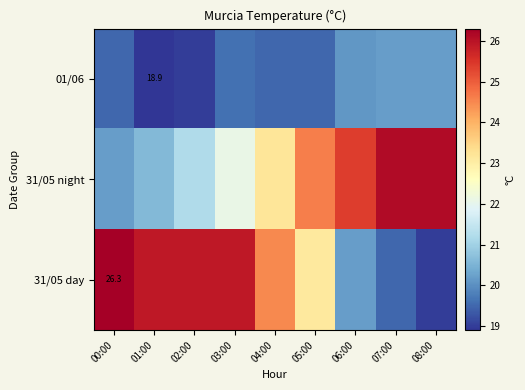

How many categories are shown in the chart?

9